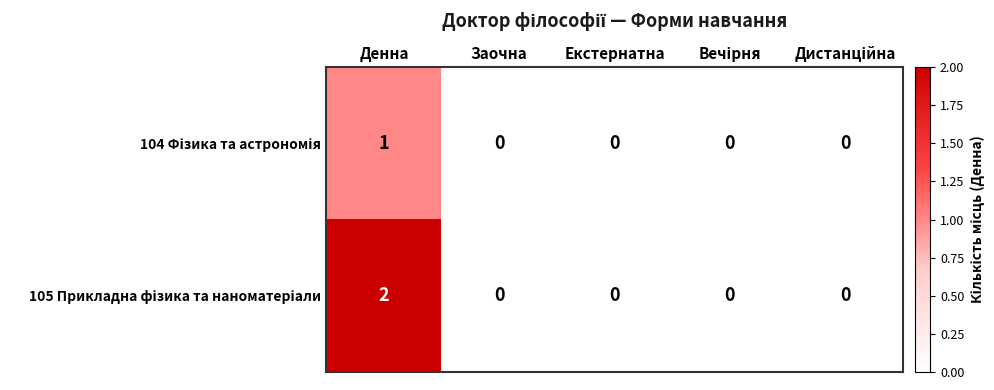

Which label corresponds to the largest value in the chart?

Денна